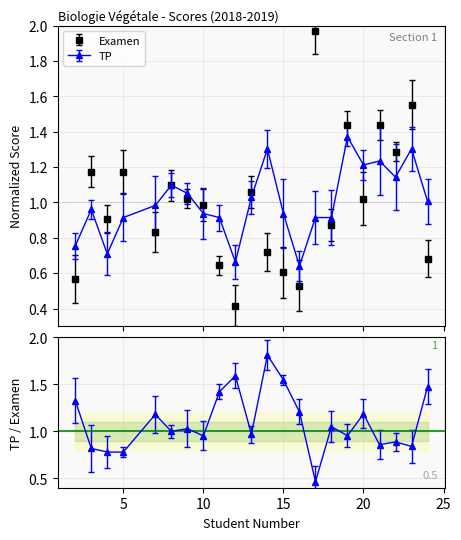

Reading right to left, transcribe all the data shown in this chart.

Examen: 24=0.7	23=1.6	22=1.3	21=1.4	20=1.0	19=1.4	18=0.9	17=2.0	16=0.5	15=0.6	14=0.7	13=1.1	12=0.4	11=0.6	10=1.0	9=1.0	8=1.1	7=0.8	5=1.2	4=0.9	3=1.2	2=0.6
TP: 24=1.0	23=1.3	22=1.1	21=1.2	20=1.2	19=1.4	18=0.9	17=0.9	16=0.6	15=0.9	14=1.3	13=1.0	12=0.7	11=0.9	10=0.9	9=1.1	8=1.1	7=1.0	5=0.9	4=0.7	3=1.0	2=0.8